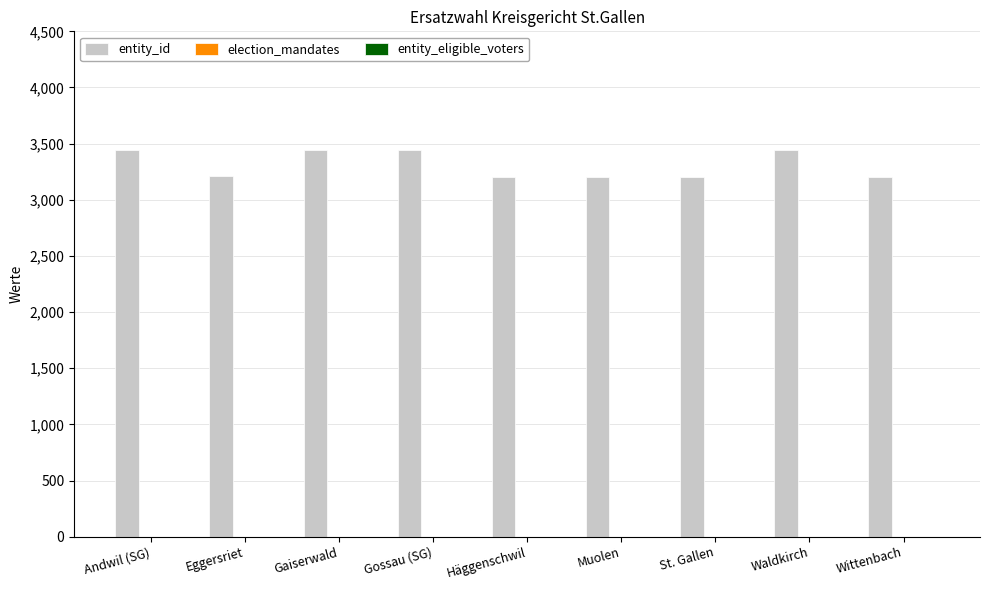

Which series has the largest total across all categories?

entity_id